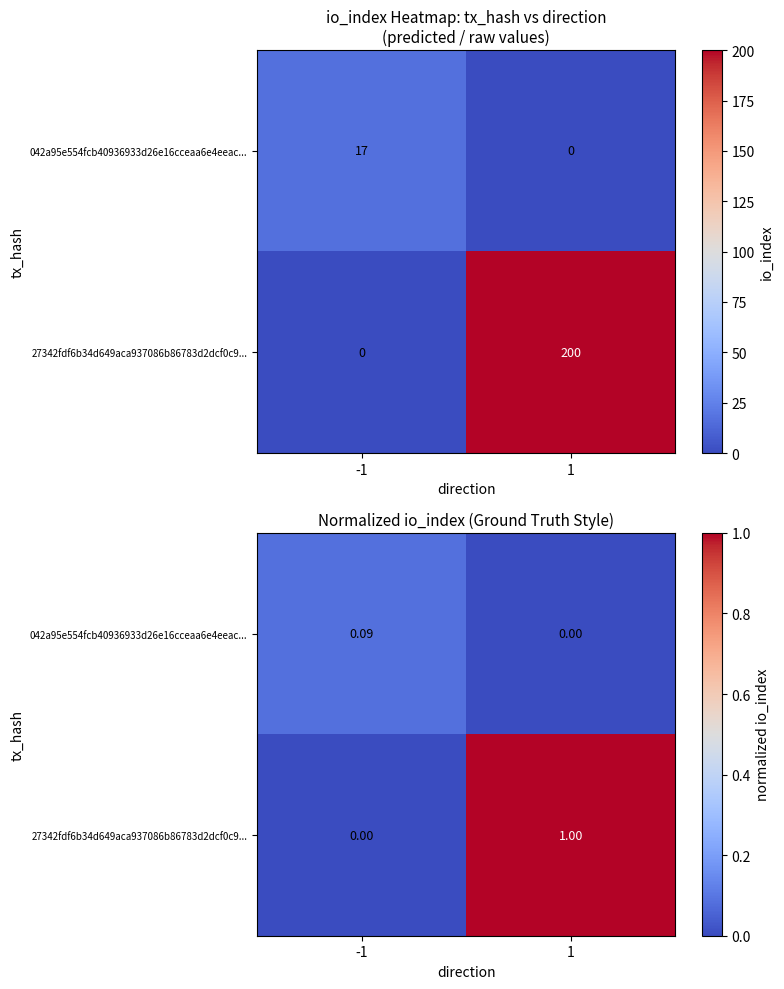

At which label does 042a95e554fcb40936933d26e16cceaa6e4eeac... reach its minimum?

1